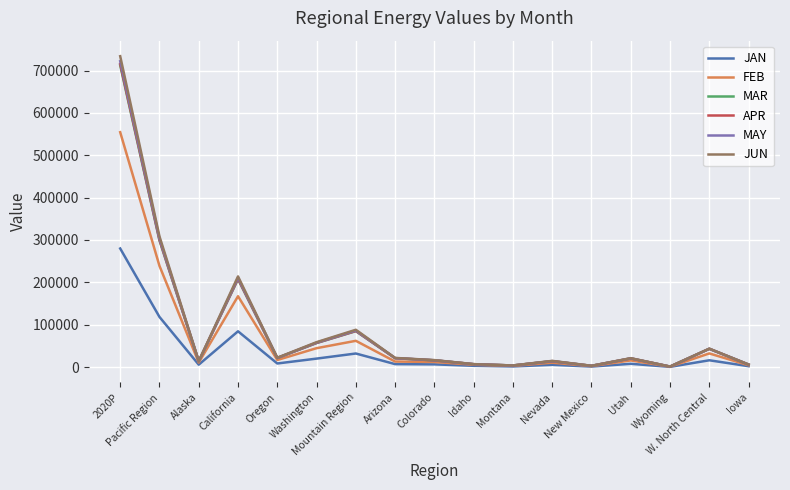

Count the number of data series in this chart.

6